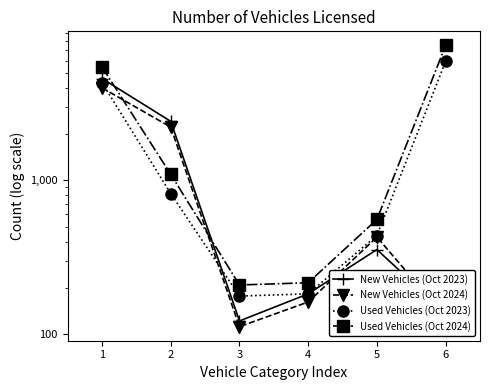

Count the number of data series in this chart.

4